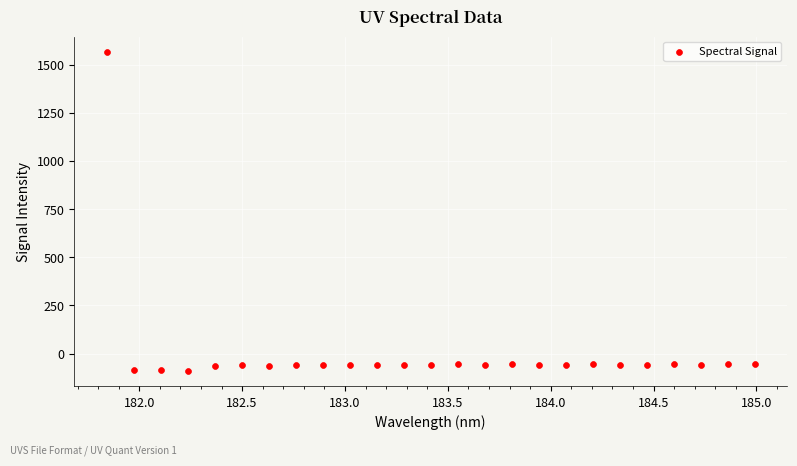

What is the range of X values (max minus min)?

3.1